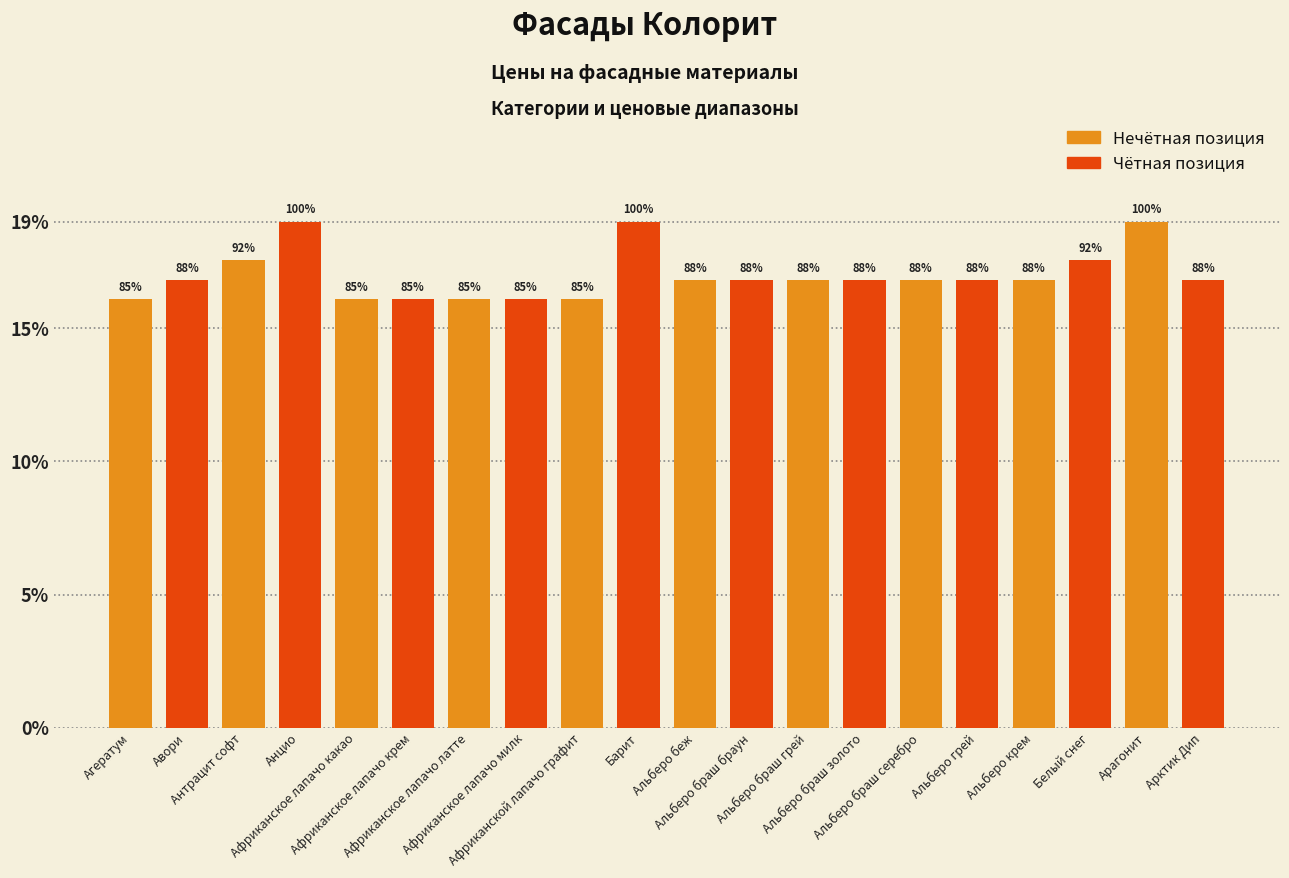

What is the label of the 8th bar from the left?

Африканское лапачо милк